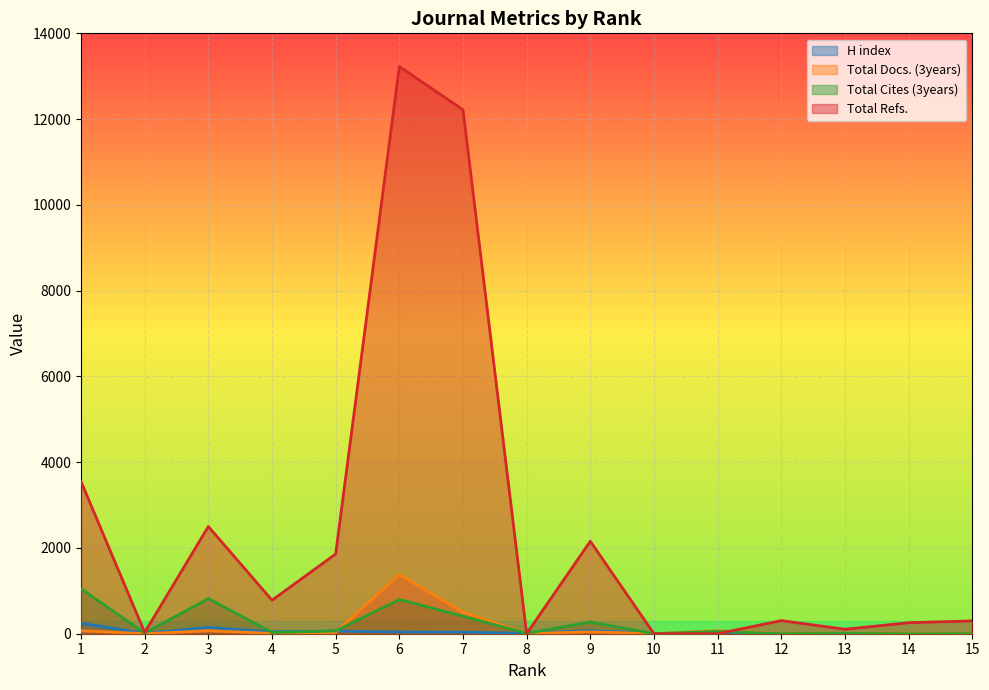

What is the total value across all series at 5?

2014